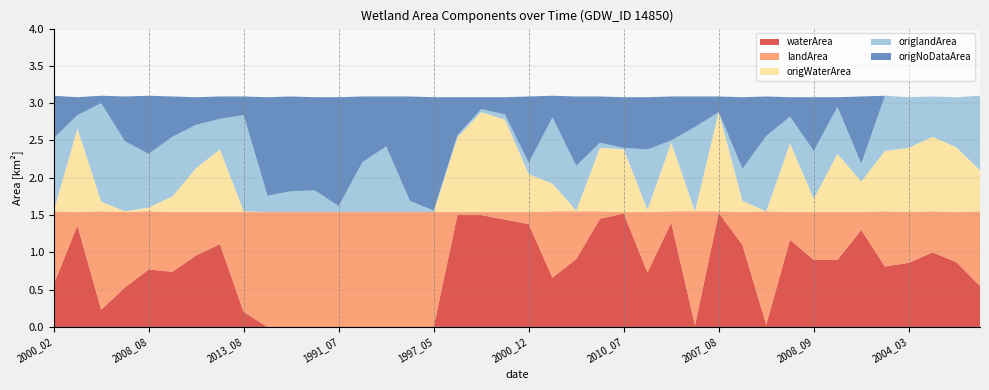

Reading left to right, extract all data points from this chart.

waterArea: 2000_02=0.6	2005_12=1.4	2006_05=0.2	2008_05=0.5	2008_08=0.8	2011_05=0.7	2012_02=1.0	2012_04=1.1	2013_08=0.2	1985_11=0.0	1990_07=0.0	1990_12=0.0	1991_07=0.0	1993_12=0.0	1994_05=0.0	1996_07=0.0	1997_05=0.0	2010_06=1.5	2010_08=1.5	2009_12=1.4	2000_12=1.4	2006_08=0.7	1999_03=0.9	2011_06=1.4	2010_07=1.5	1999_06=0.7	2012_09=1.4	2017_09=0.0	2007_08=1.5	2008_06=1.1	2016_04=0.0	2009_11=1.2	2008_09=0.9	2015_11=0.9	2015_10=1.3	2000_01=0.8	2004_03=0.9	2004_07=1.0	2004_10=0.9	2004_12=0.6
landArea: 2000_02=1.0	2005_12=0.2	2006_05=1.3	2008_05=1.0	2008_08=0.8	2011_05=0.8	2012_02=0.6	2012_04=0.4	2013_08=1.3	1985_11=1.5	1990_07=1.5	1990_12=1.5	1991_07=1.5	1993_12=1.5	1994_05=1.5	1996_07=1.5	1997_05=1.5	2010_06=0.0	2010_08=0.0	2009_12=0.1	2000_12=0.2	2006_08=0.9	1999_03=0.6	2011_06=0.1	2010_07=0.0	1999_06=0.8	2012_09=0.1	2017_09=1.5	2007_08=0.0	2008_06=0.4	2016_04=1.5	2009_11=0.4	2008_09=0.6	2015_11=0.6	2015_10=0.2	2000_01=0.7	2004_03=0.7	2004_07=0.6	2004_10=0.7	2004_12=1.0
origWaterArea: 2000_02=0.0	2005_12=1.1	2006_05=0.1	2008_05=0.0	2008_08=0.1	2011_05=0.2	2012_02=0.6	2012_04=0.8	2013_08=0.0	1985_11=0.0	1990_07=0.0	1990_12=0.0	1991_07=0.0	1993_12=0.0	1994_05=0.0	1996_07=0.0	1997_05=0.0	2010_06=1.0	2010_08=1.3	2009_12=1.2	2000_12=0.5	2006_08=0.4	1999_03=0.0	2011_06=0.8	2010_07=0.8	1999_06=0.0	2012_09=0.9	2017_09=0.0	2007_08=1.3	2008_06=0.1	2016_04=0.0	2009_11=0.9	2008_09=0.2	2015_11=0.8	2015_10=0.4	2000_01=0.8	2004_03=0.9	2004_07=1.0	2004_10=0.9	2004_12=0.6
origlandArea: 2000_02=1.0	2005_12=0.2	2006_05=1.3	2008_05=0.9	2008_08=0.7	2011_05=0.8	2012_02=0.6	2012_04=0.4	2013_08=1.3	1985_11=0.2	1990_07=0.3	1990_12=0.3	1991_07=0.1	1993_12=0.7	1994_05=0.9	1996_07=0.1	1997_05=0.0	2010_06=0.0	2010_08=0.0	2009_12=0.1	2000_12=0.1	2006_08=0.9	1999_03=0.6	2011_06=0.1	2010_07=0.0	1999_06=0.8	2012_09=0.0	2017_09=1.1	2007_08=0.0	2008_06=0.4	2016_04=1.0	2009_11=0.4	2008_09=0.6	2015_11=0.6	2015_10=0.2	2000_01=0.7	2004_03=0.7	2004_07=0.5	2004_10=0.7	2004_12=1.0
origNoDataArea: 2000_02=0.6	2005_12=0.2	2006_05=0.1	2008_05=0.6	2008_08=0.8	2011_05=0.5	2012_02=0.4	2012_04=0.3	2013_08=0.2	1985_11=1.3	1990_07=1.3	1990_12=1.2	1991_07=1.5	1993_12=0.9	1994_05=0.7	1996_07=1.4	1997_05=1.5	2010_06=0.5	2010_08=0.2	2009_12=0.2	2000_12=0.9	2006_08=0.3	1999_03=0.9	2011_06=0.6	2010_07=0.7	1999_06=0.7	2012_09=0.6	2017_09=0.4	2007_08=0.2	2008_06=1.0	2016_04=0.5	2009_11=0.3	2008_09=0.7	2015_11=0.1	2015_10=0.9	2000_01=0.0	2004_03=0.0	2004_07=0.0	2004_10=0.0	2004_12=0.0